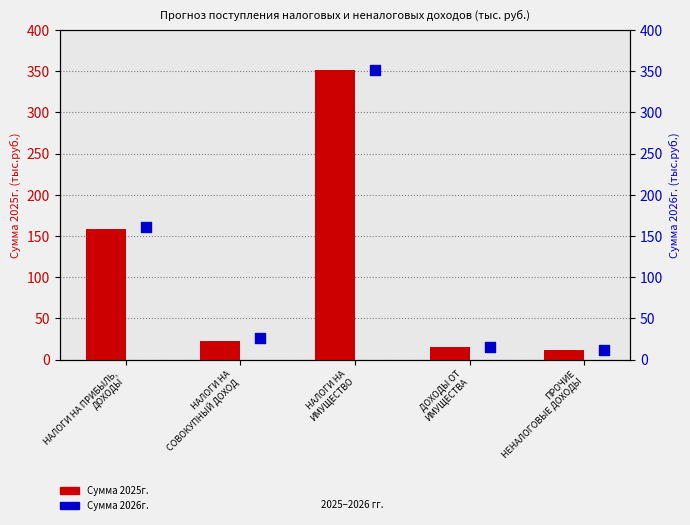

Which series reaches the minimum Y coordinate?

Сумма 2025г.